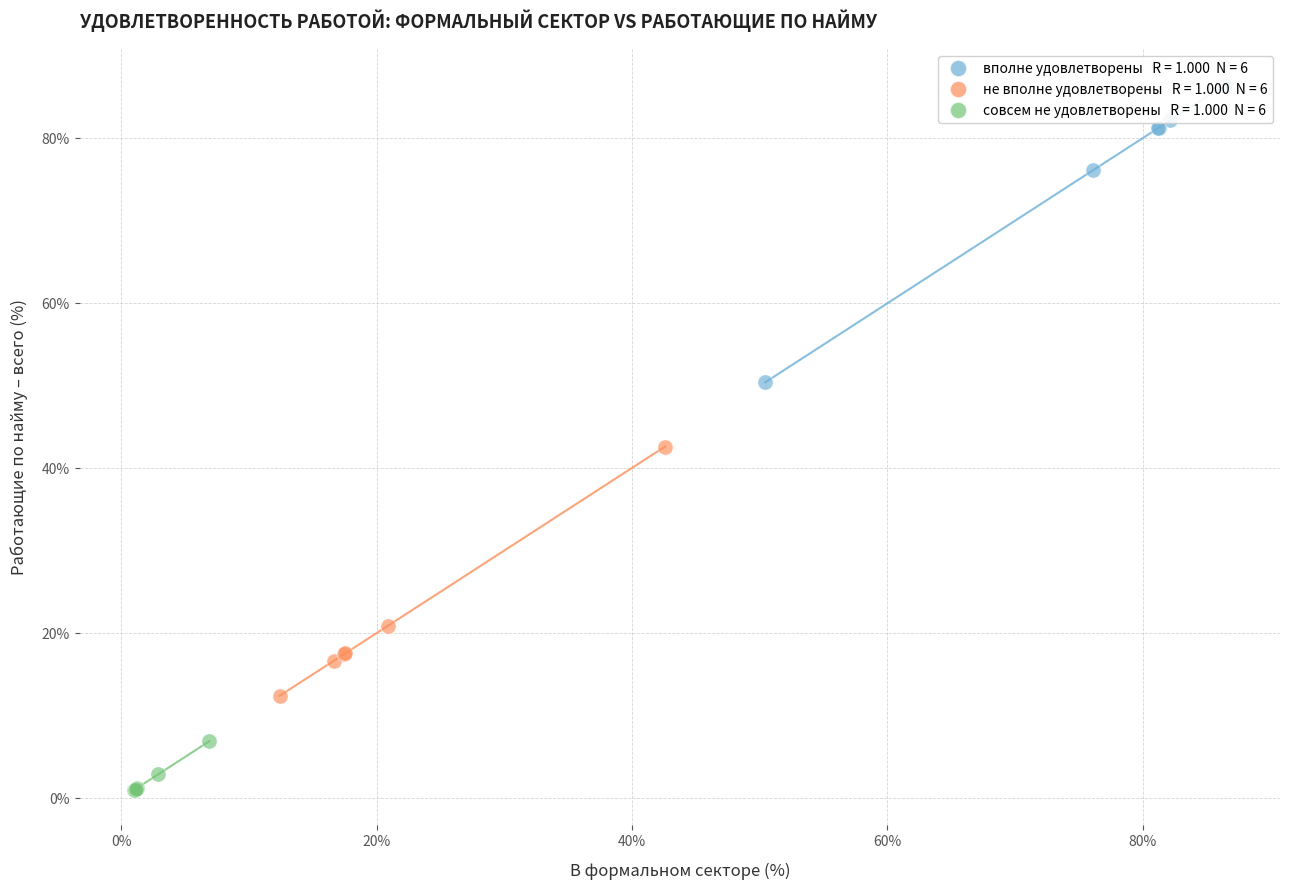

Which series contains the highest Y value?

вполне удовлетворены